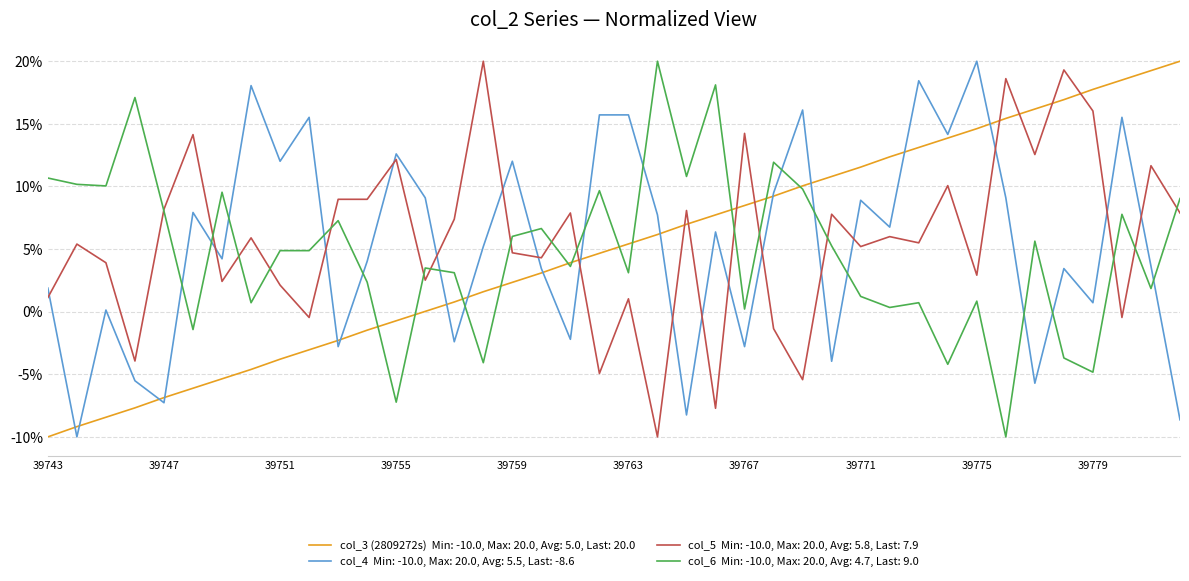

What is the greatest value displayed?

20.0